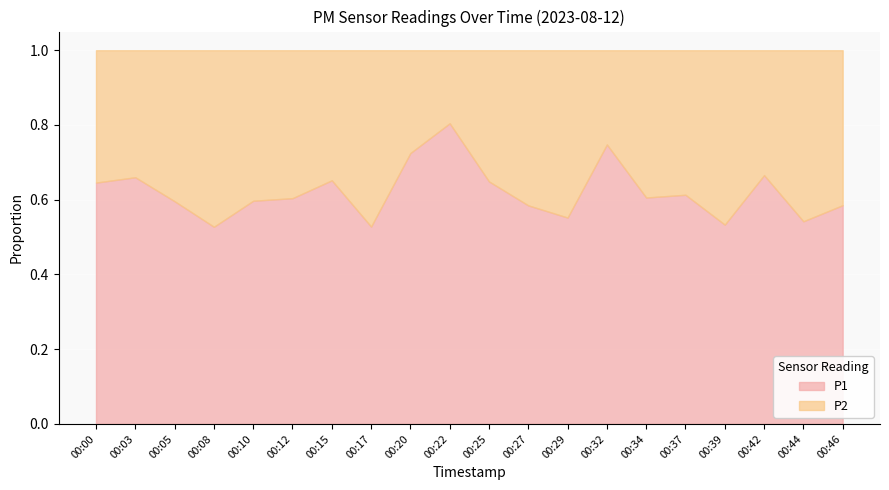

Is it true that P1 equals 0.1 at 00:29?

False